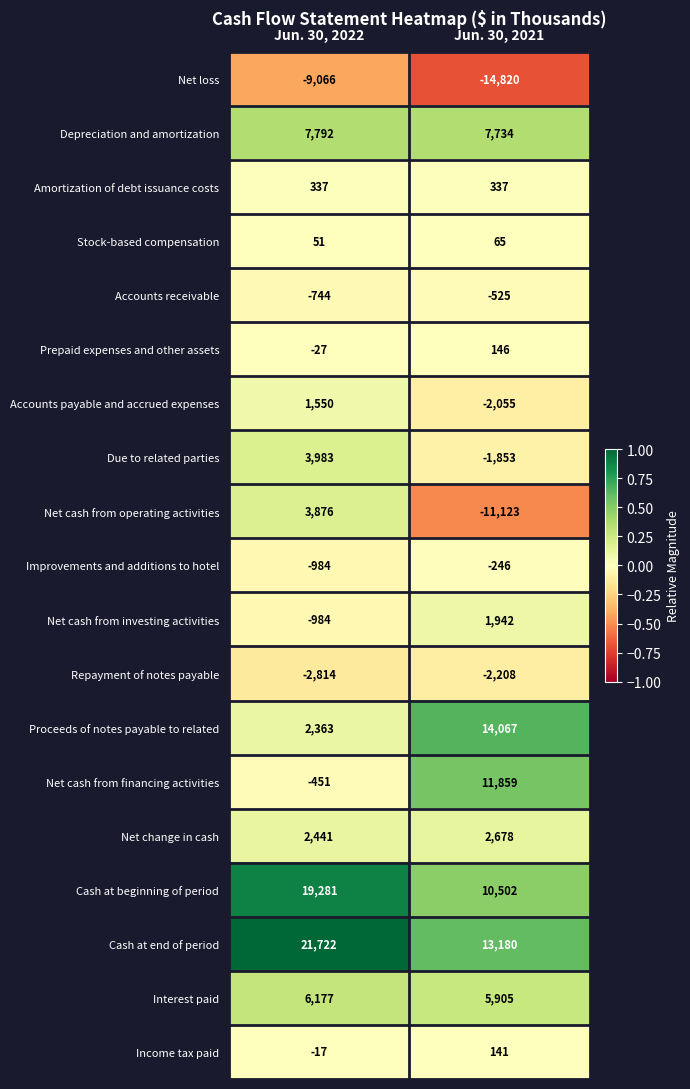

At which label is Proceeds of notes payable to related closest to 8215?

Jun. 30, 2022